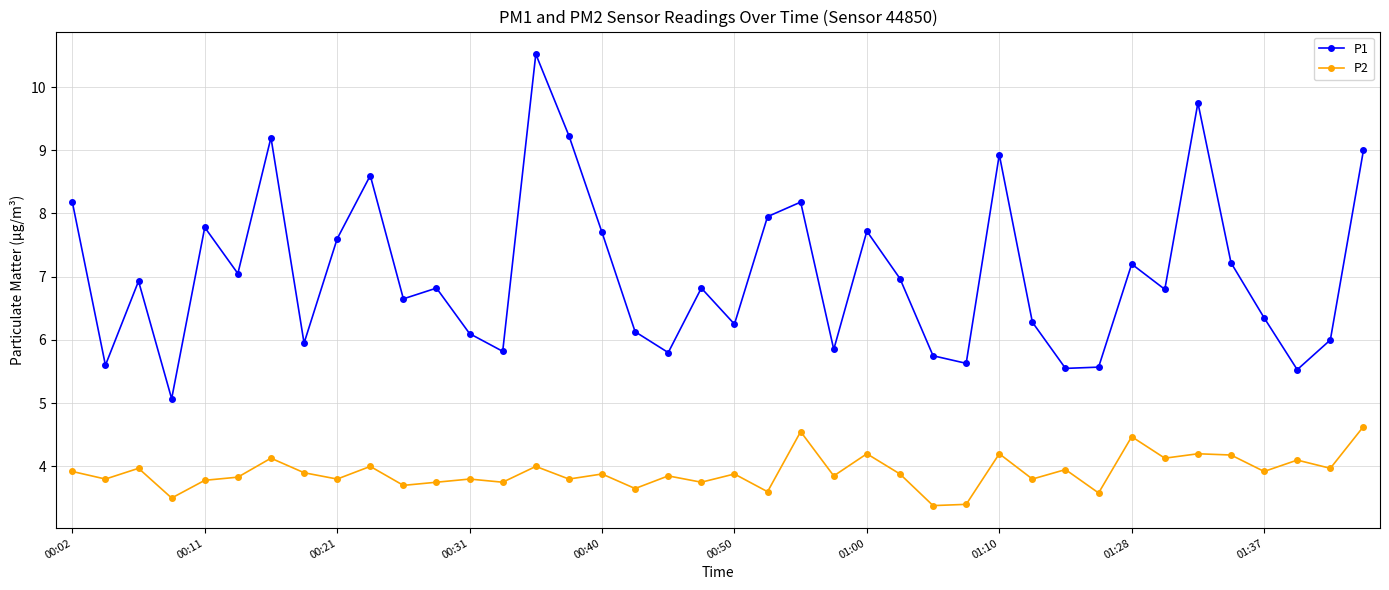

In P1, how many points are lower than both neighbors (excluding endpoints)?

13